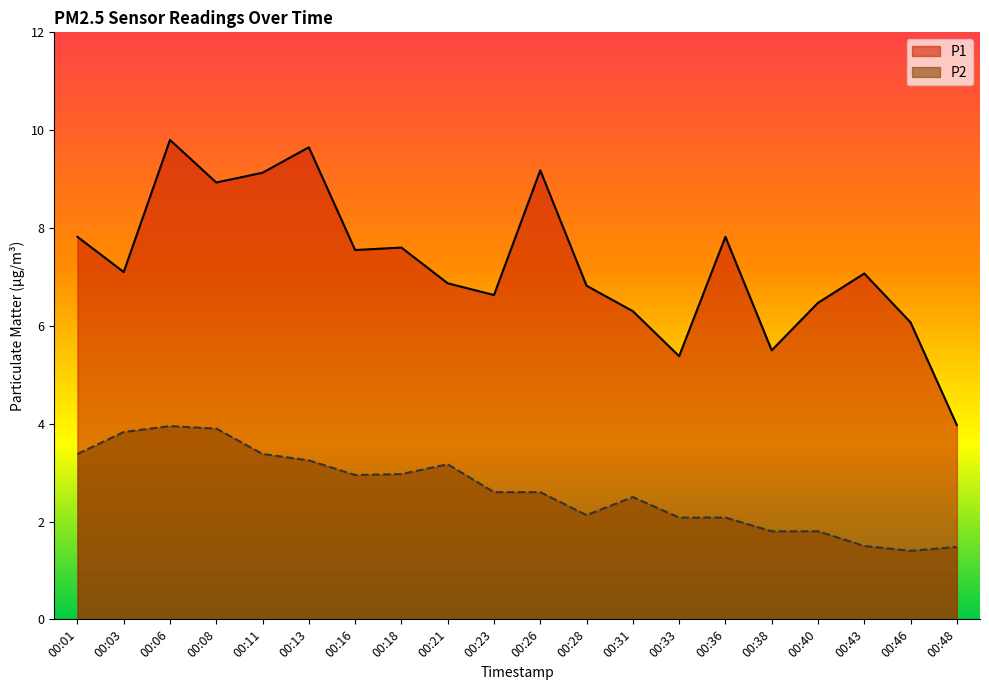

What is the value of the P1 point at the 18th from the left?

7.1